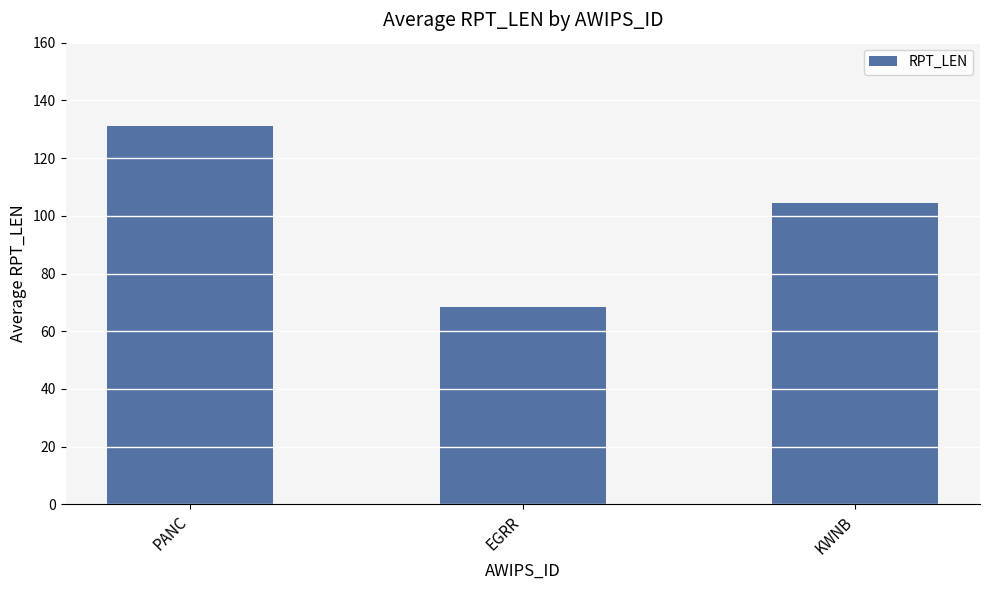

What is the sum of the values at KWNB and PANC?

235.4